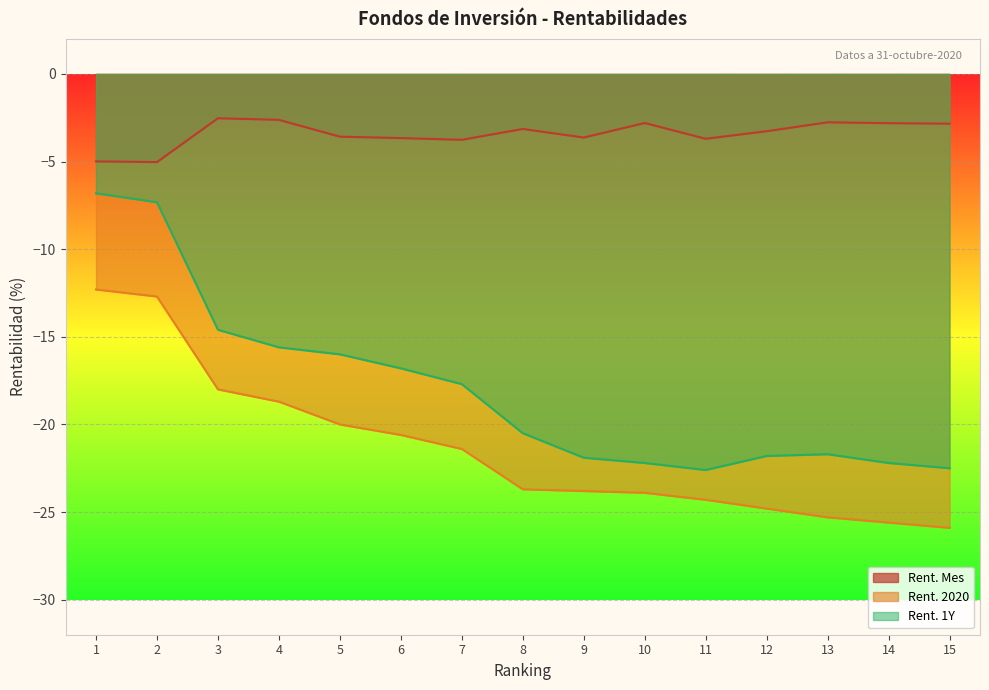

How many data points in Rent. 2020 are above -23?

7